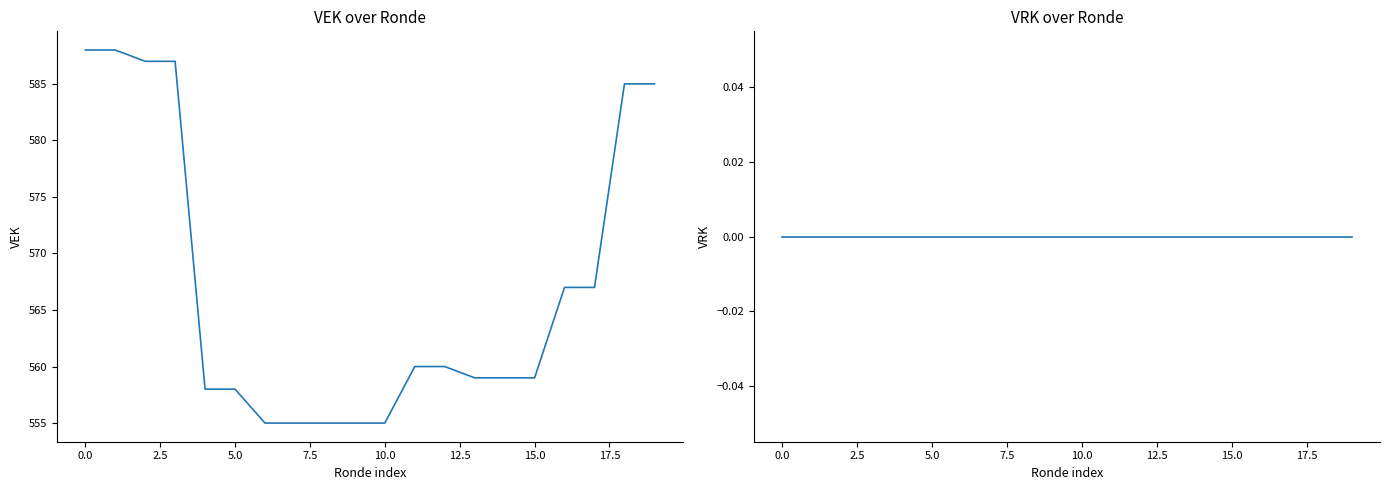

True or false: VRK and VEK cross at least once.

False